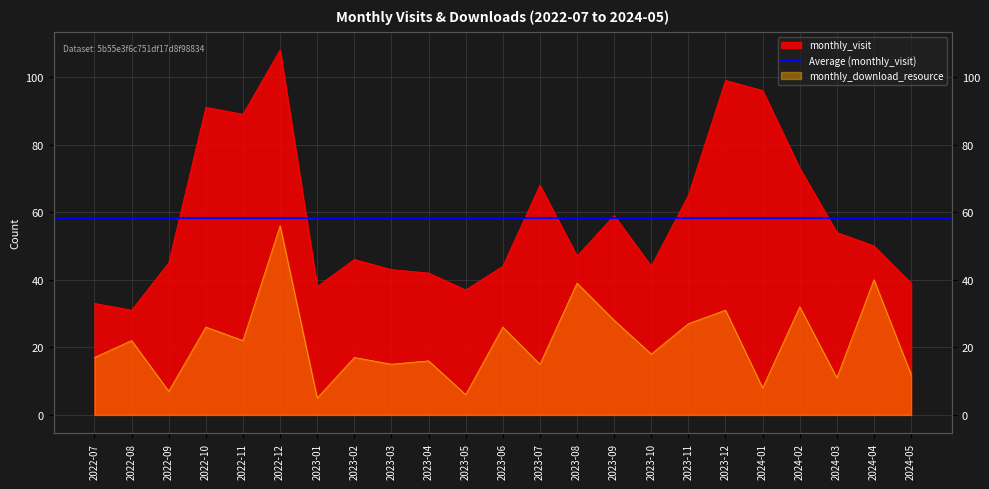

Rank the series by their maximum value, from lowest to highest.

monthly_download_resource, monthly_visit